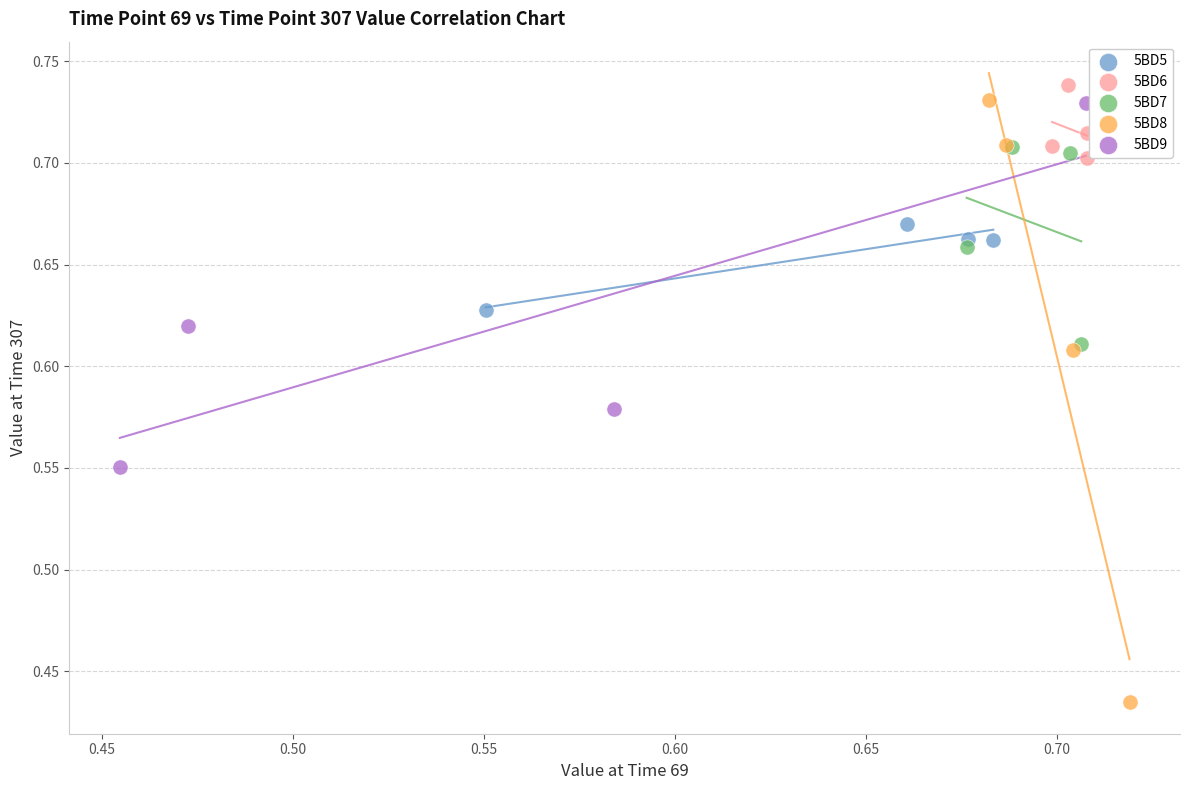

What are all the series names shown in the legend?

5BD5, 5BD6, 5BD7, 5BD8, 5BD9